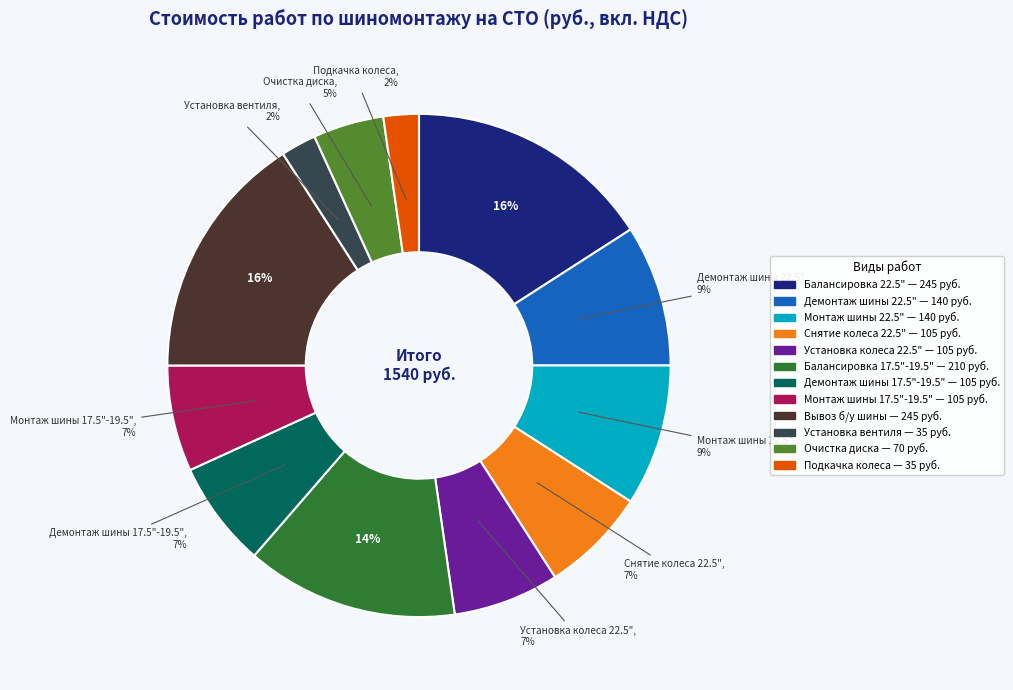

Is it true that Установка вентиля is 8% of the pie?

False